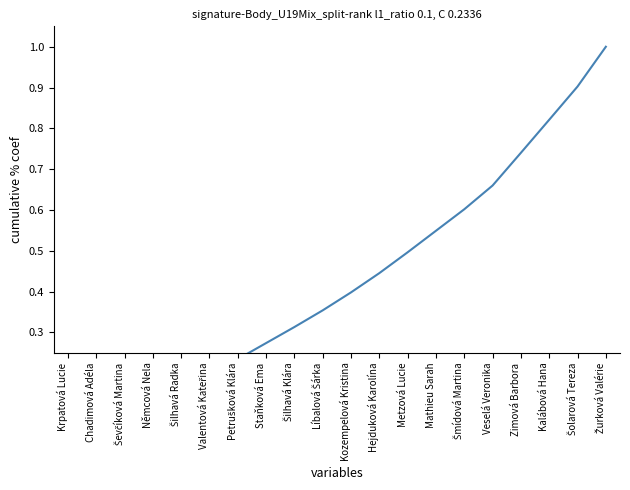

What is the difference between the values at Líbalová Šárka and Šilhavá Radka?

0.2